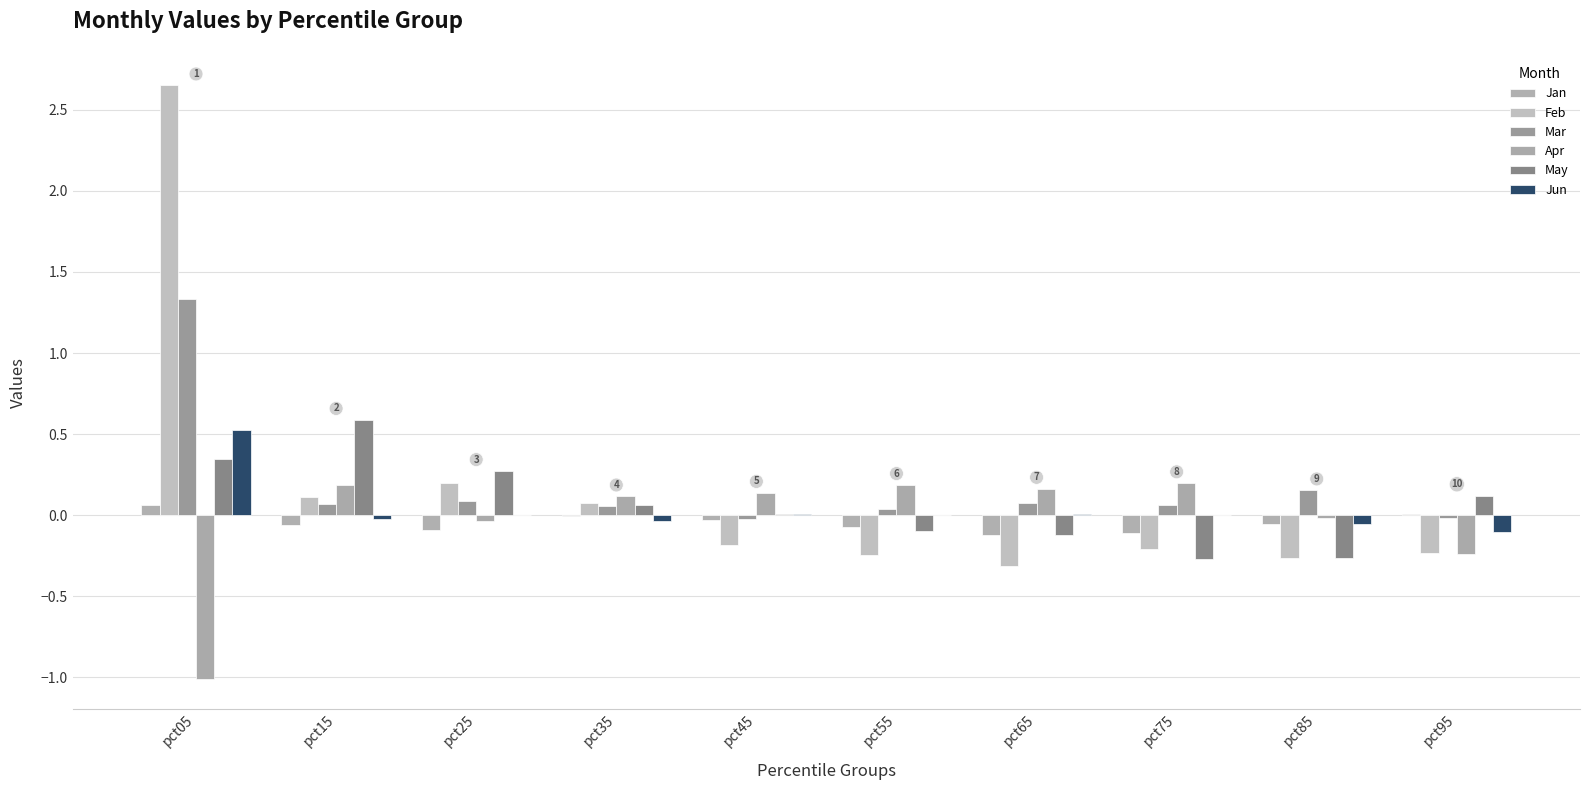

How many groups of bars are there?

10